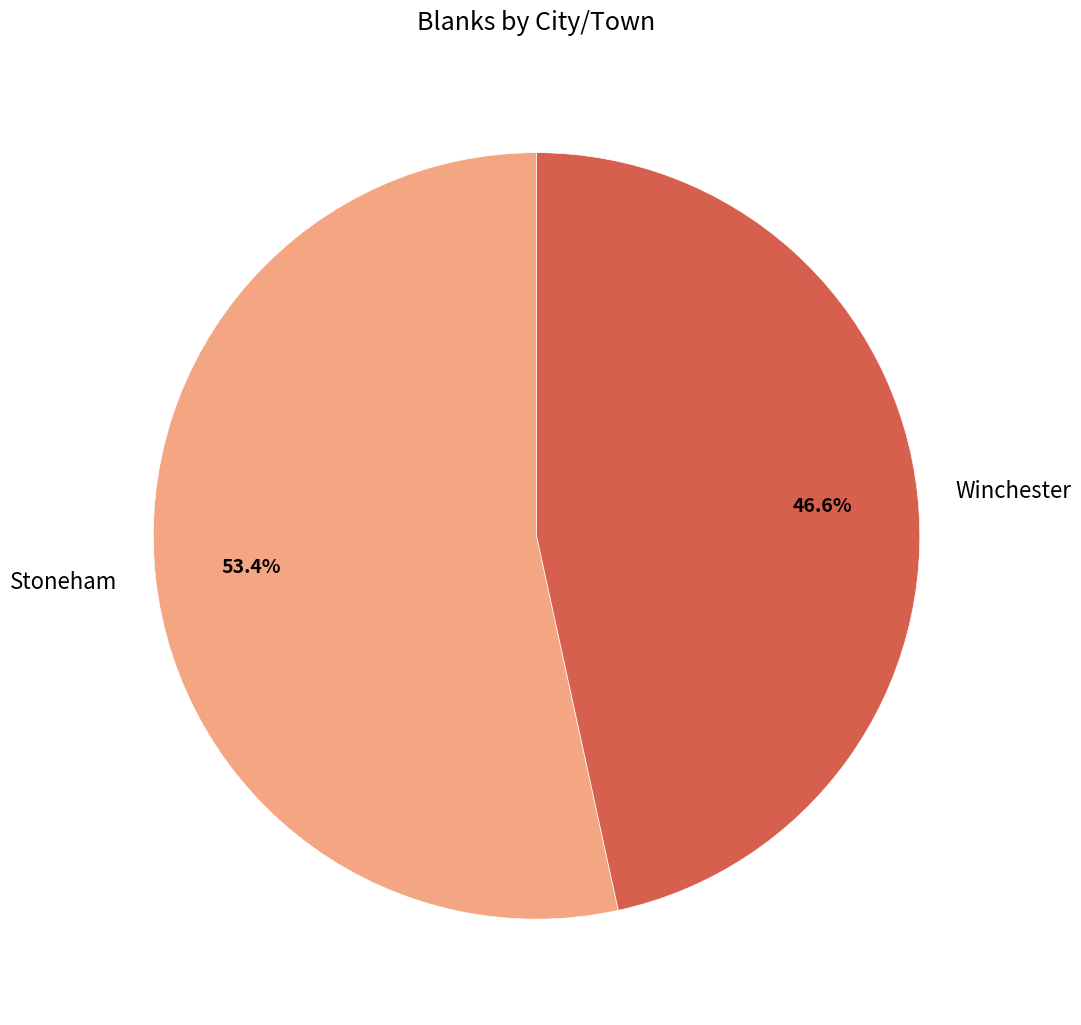

Between Stoneham and Winchester, which is larger?

Stoneham